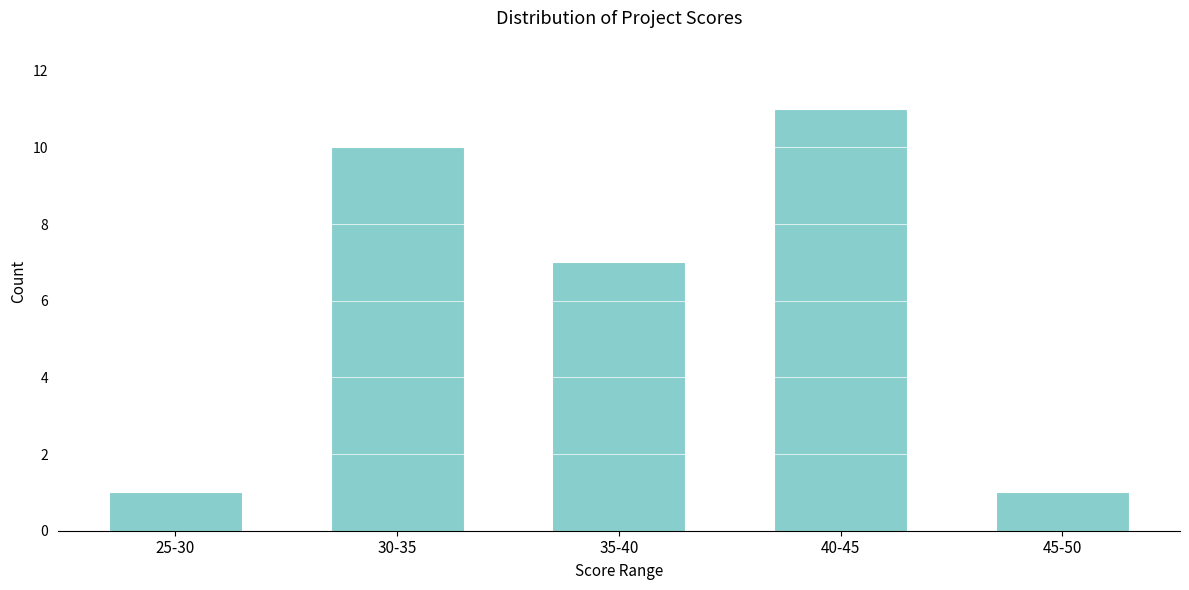

Reading left to right, transcribe all the data shown in this chart.

25-30=1	30-35=10	35-40=7	40-45=11	45-50=1